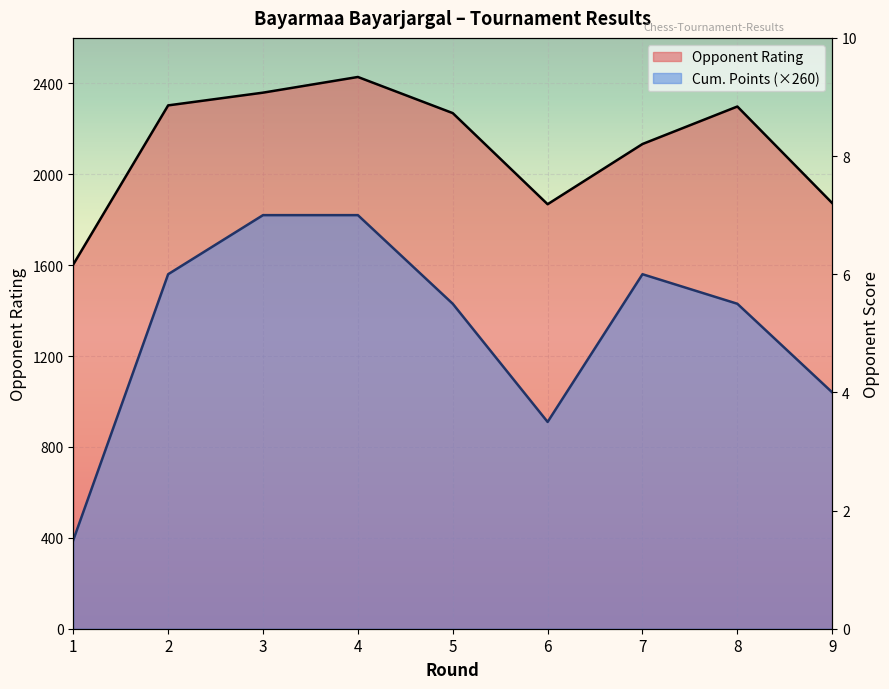

List the series in order of their overall mean, highest first.

Rating, Cum. Points